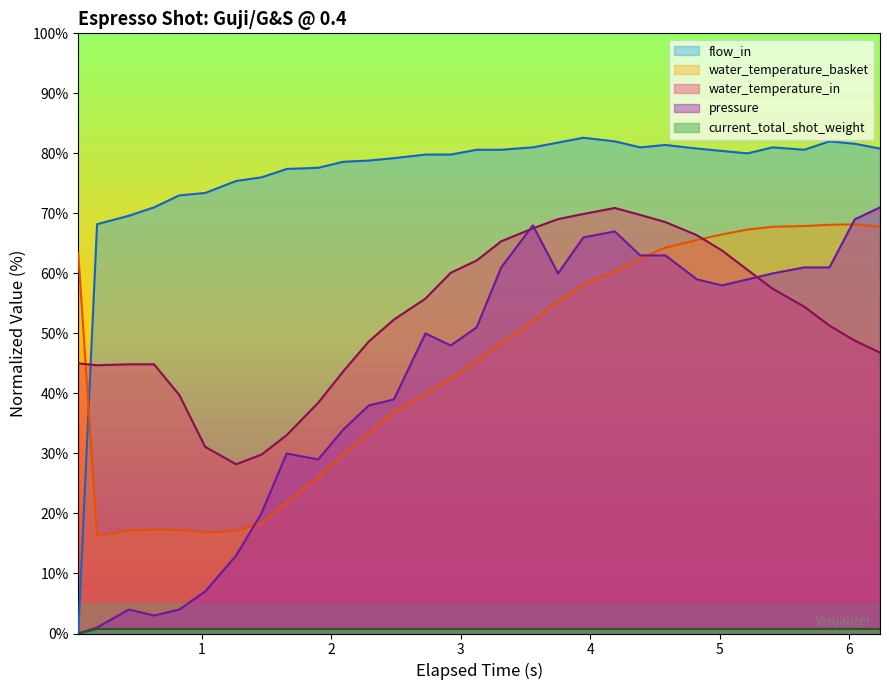

Which series has the largest total across all categories?

flow_in